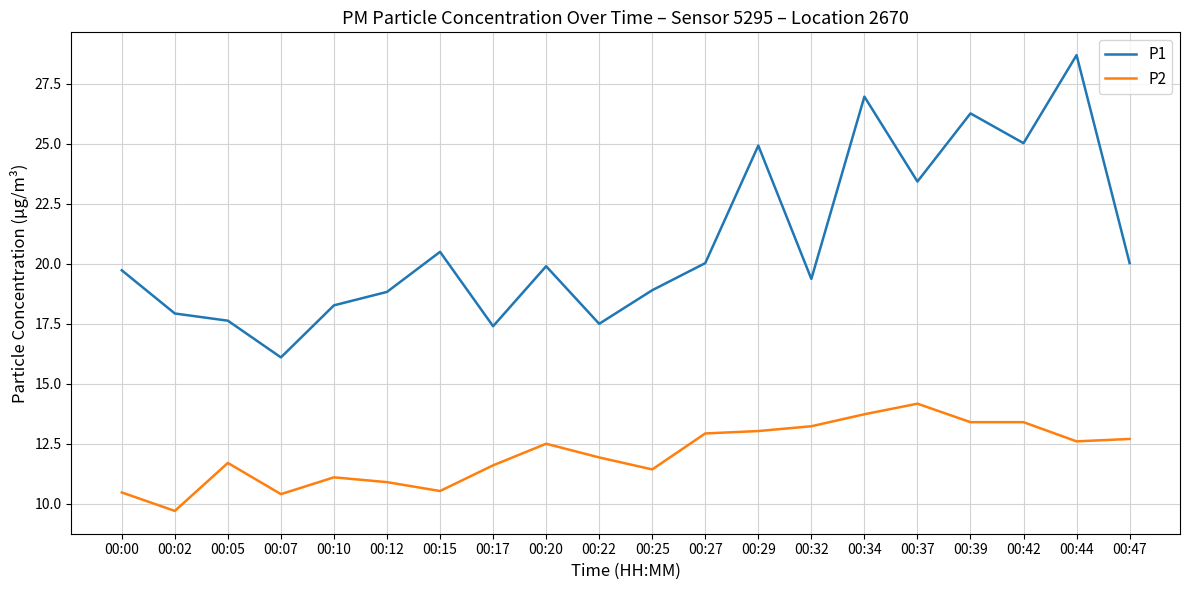

List the series in order of their overall mean, lowest first.

P2, P1